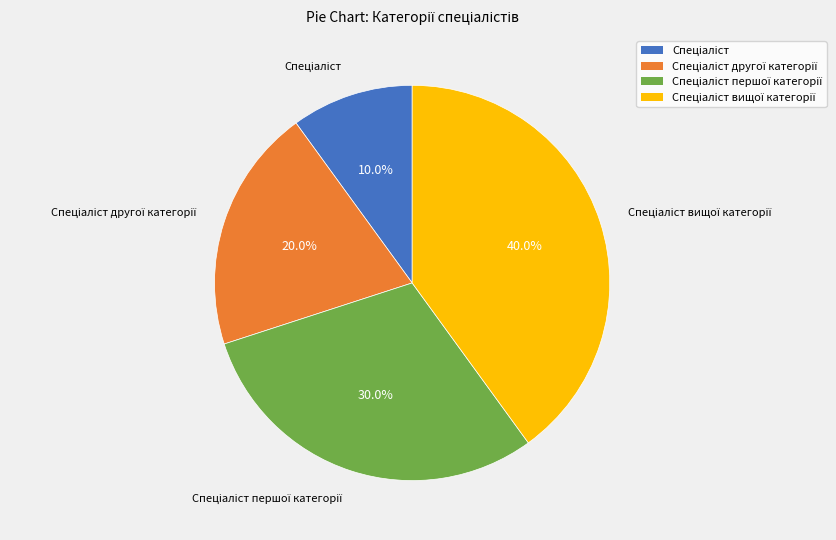

How many slices are in this pie chart?

4